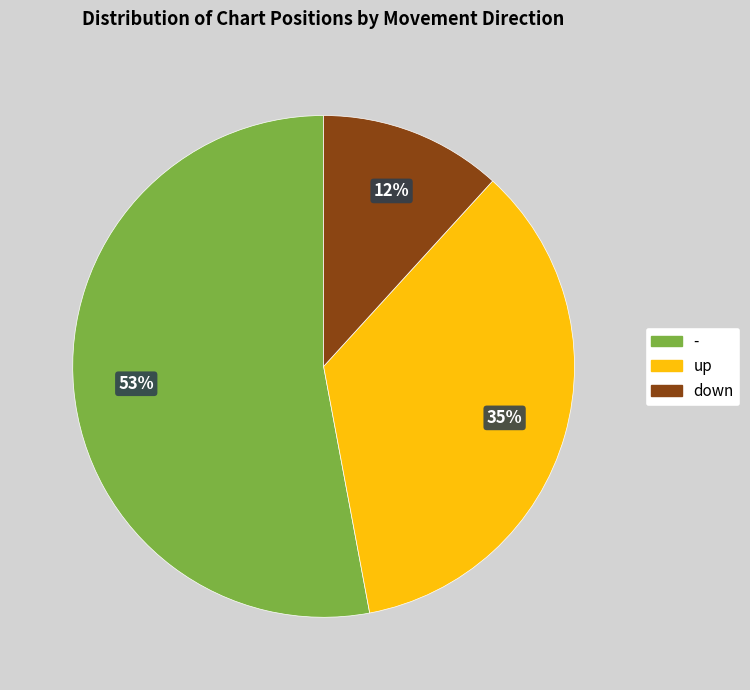

Is there a majority slice in this chart?

Yes